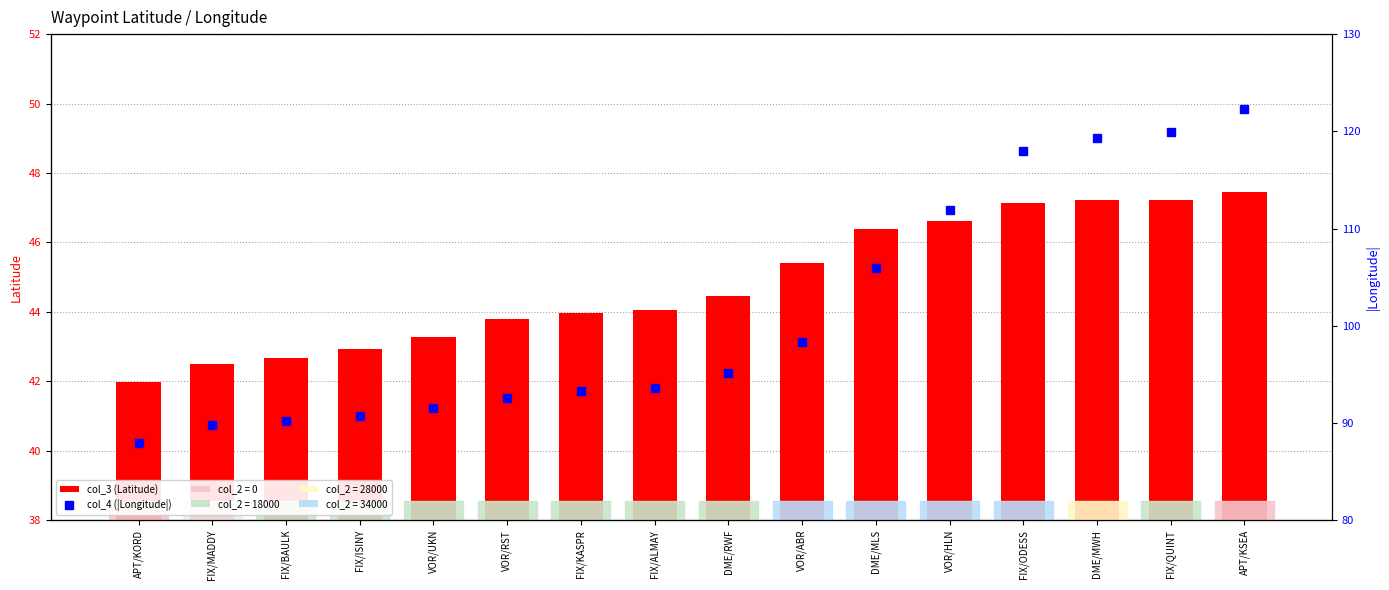

How many values in the col_3 (Latitude) series exceed 44?

9